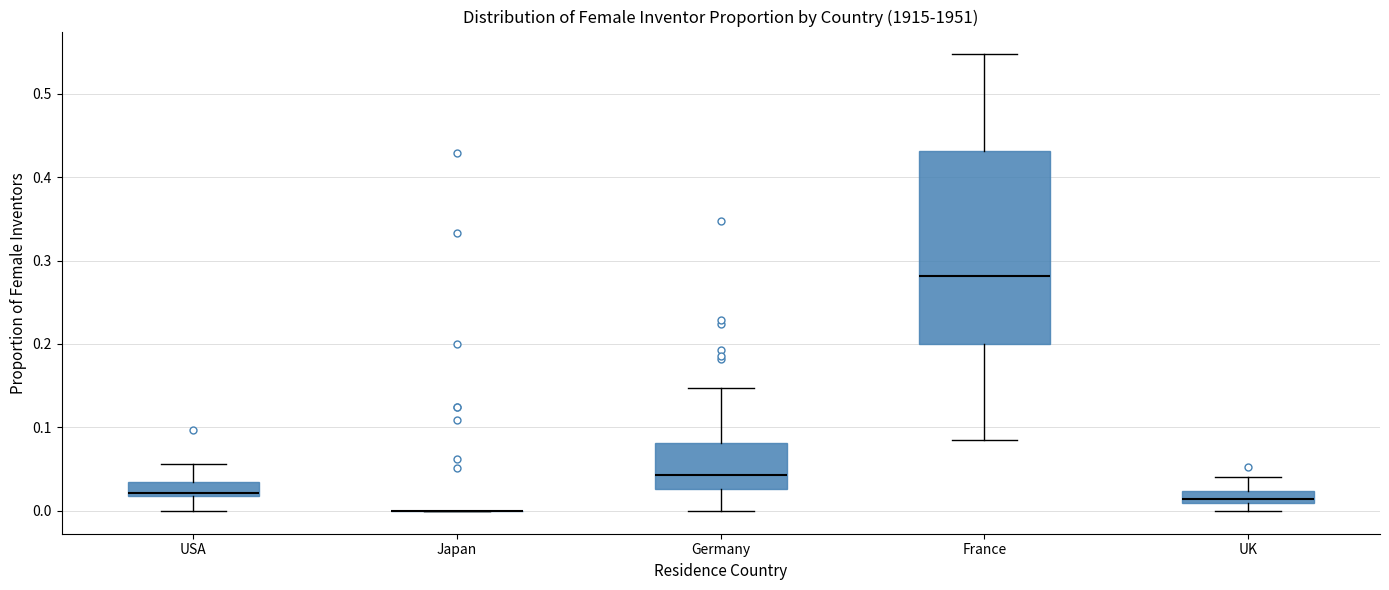

Where does the upper whisker of the box for France end on the y-axis? The values are not printed on the chart, so give them approximately, as read against the axis.

0.55